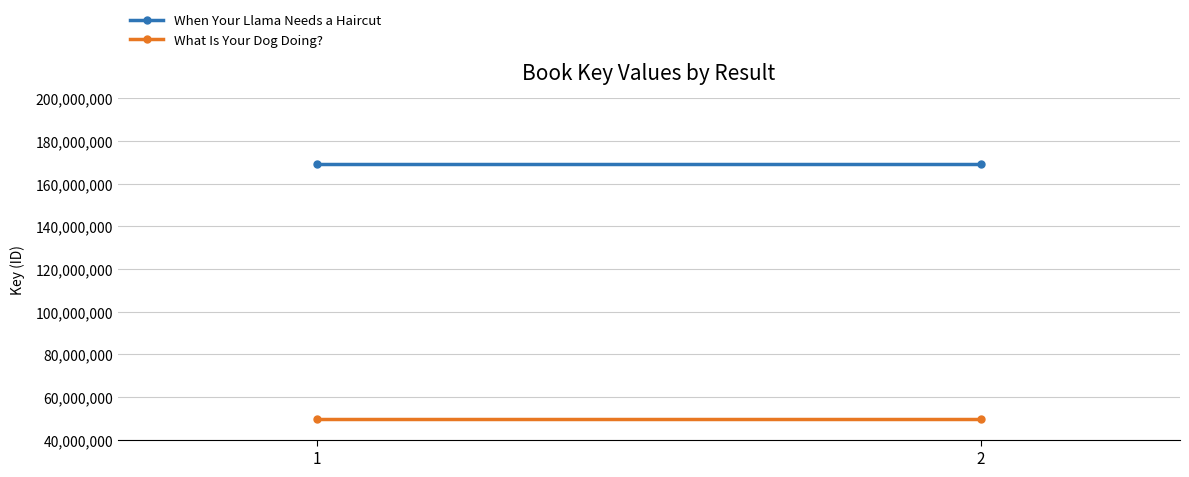

What are all the series names shown in the legend?

When Your Llama Needs a Haircut, What Is Your Dog Doing?